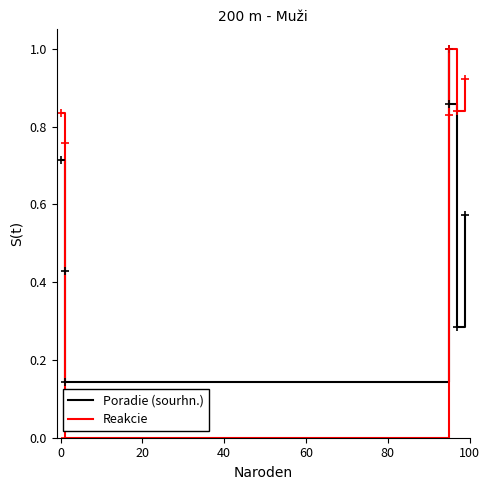

List the series in order of their overall mean, lowest first.

Poradie (sourhn.), Reakcie